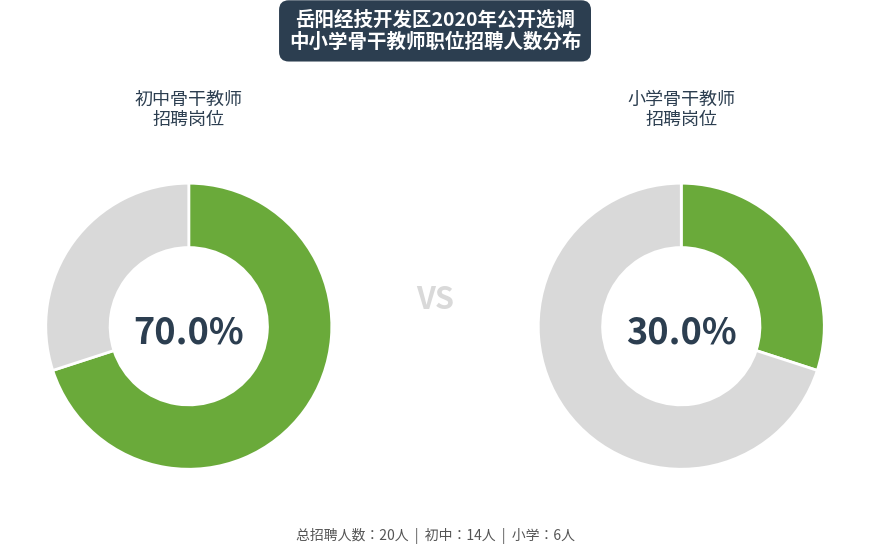

Is 小学语文 the majority of the pie?

No